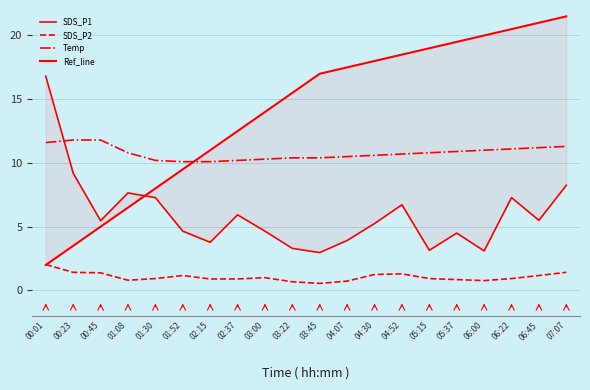

List the series in order of their overall mean, lowest first.

SDS_P2, SDS_P1, Temp, Ref_line